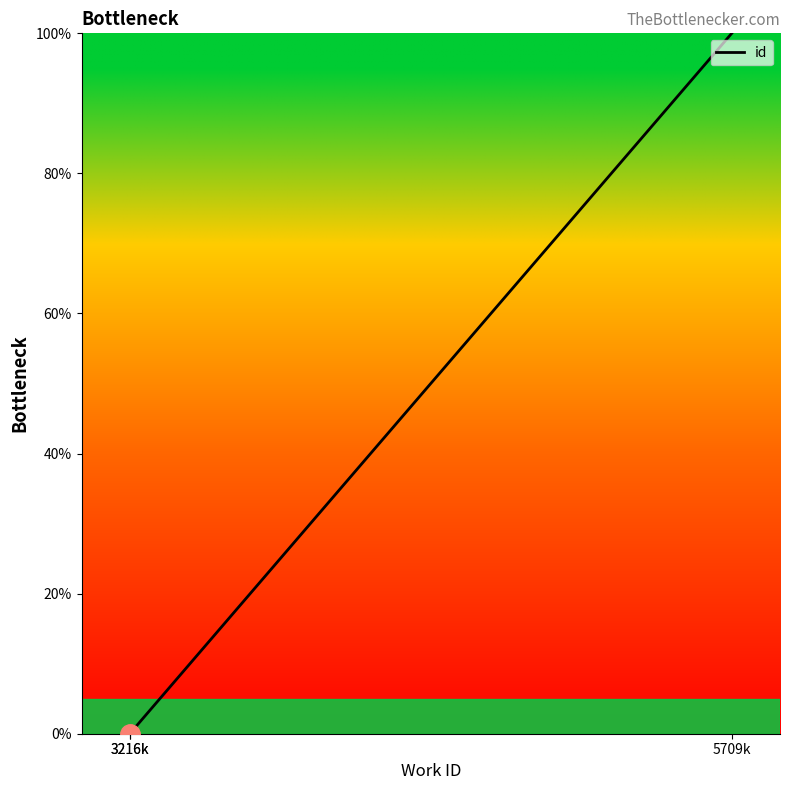

What is the difference between the values at 5709k and 3216k?

100.0